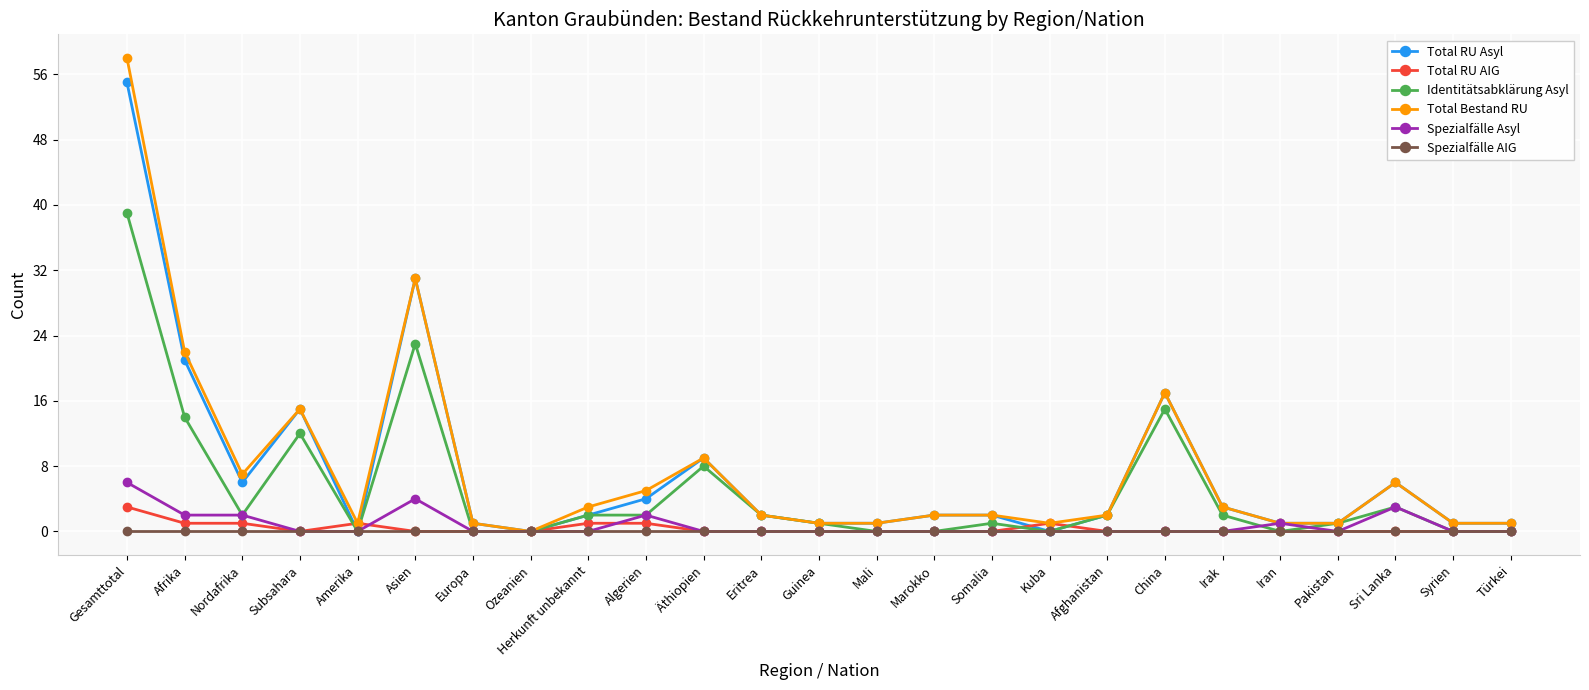

What is the highest value of the Identitätsabklärung Asyl series?

39